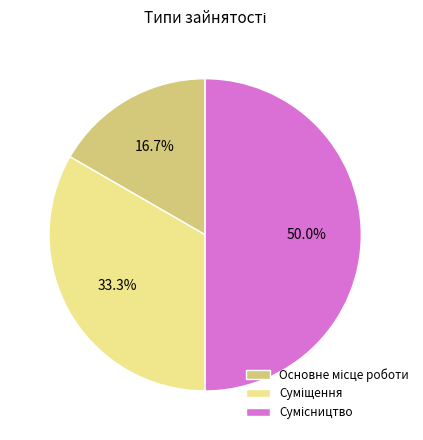

How many segments does this pie chart have?

3